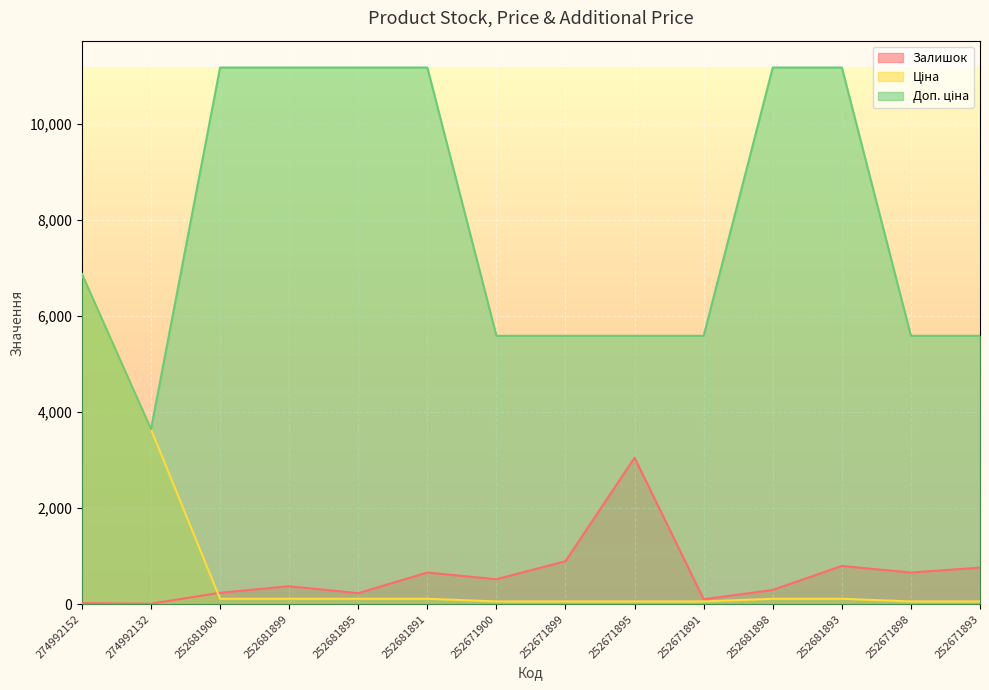

Where is the first local minimum for Доп. ціна?

274992132